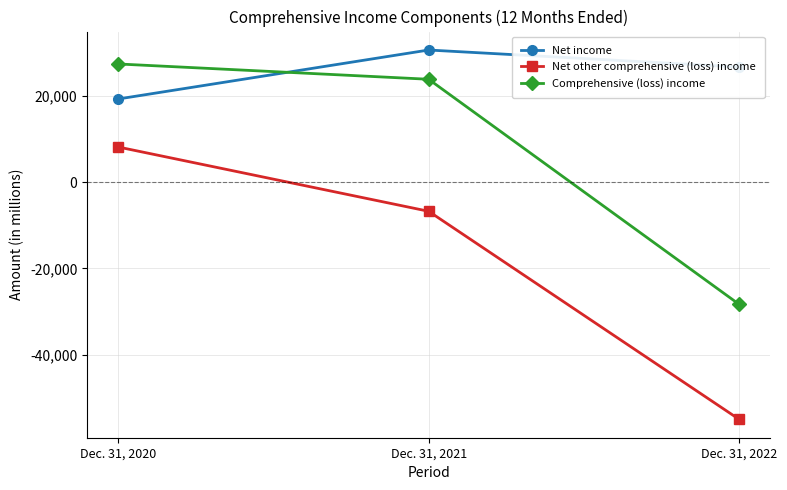

At how many categories does at least one series exceed 21542?

3